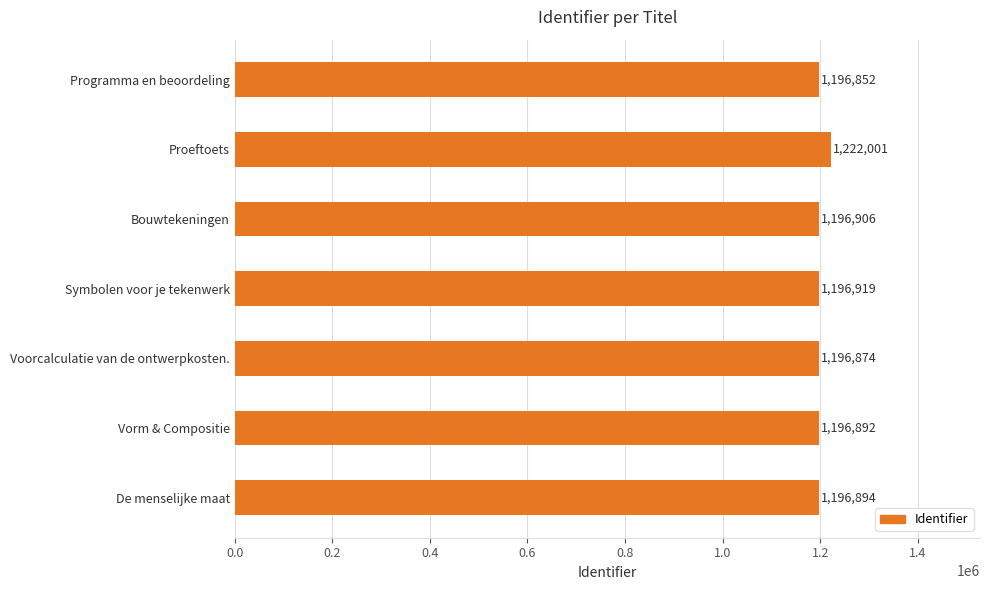

What is the change in value from Symbolen voor je tekenwerk to De menselijke maat?

-25